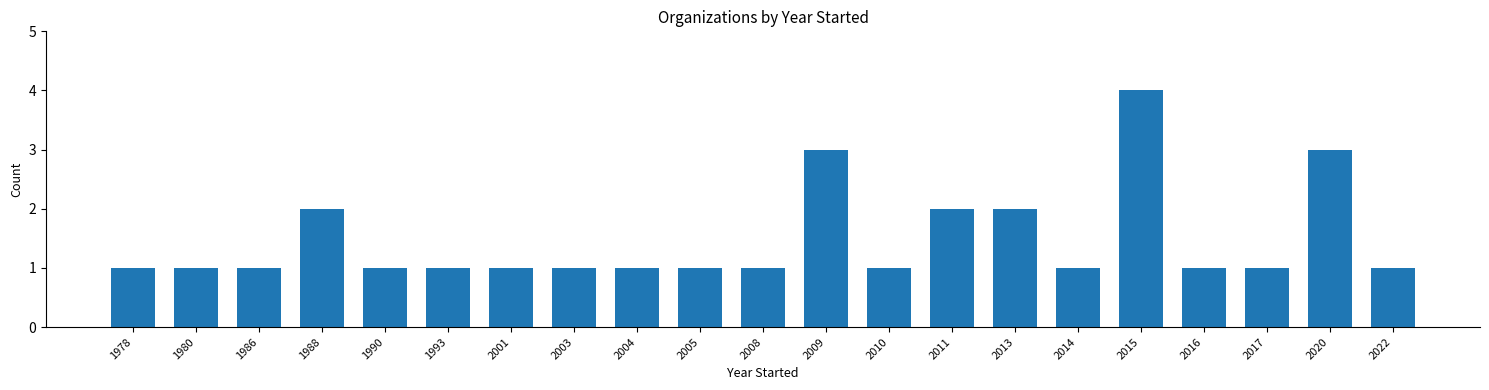

Reading right to left, what are all the values shown in this chart?

2022=1	2020=3	2017=1	2016=1	2015=4	2014=1	2013=2	2011=2	2010=1	2009=3	2008=1	2005=1	2004=1	2003=1	2001=1	1993=1	1990=1	1988=2	1986=1	1980=1	1978=1